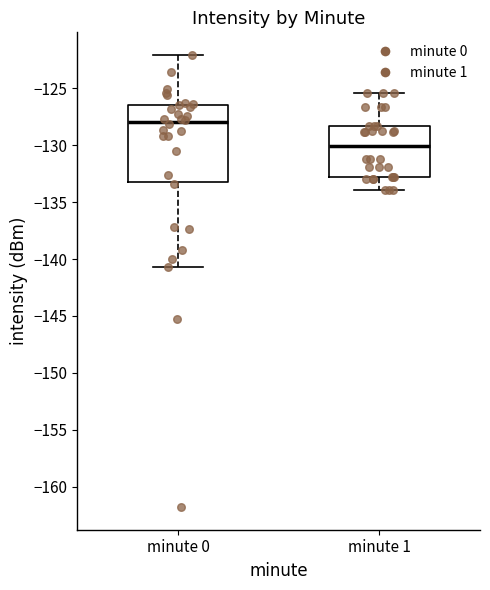

Which box has the highest median line?

minute 0